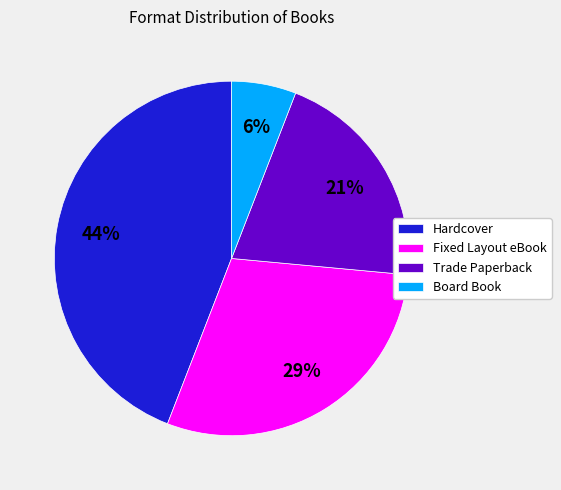

What is the ratio of the value at Fixed Layout eBook to the value at Hardcover?

0.7